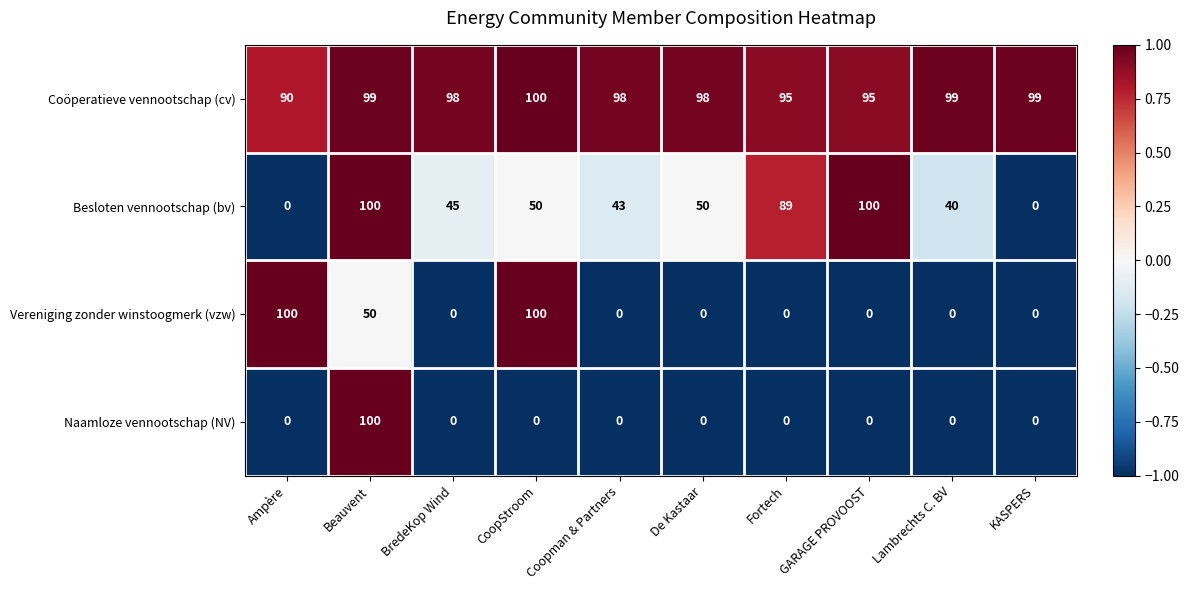

List the series in order of their overall mean, lowest first.

Naamloze vennootschap (NV), Vereniging zonder winstoogmerk (vzw), Besloten vennootschap (bv), Coöperatieve vennootschap (cv)